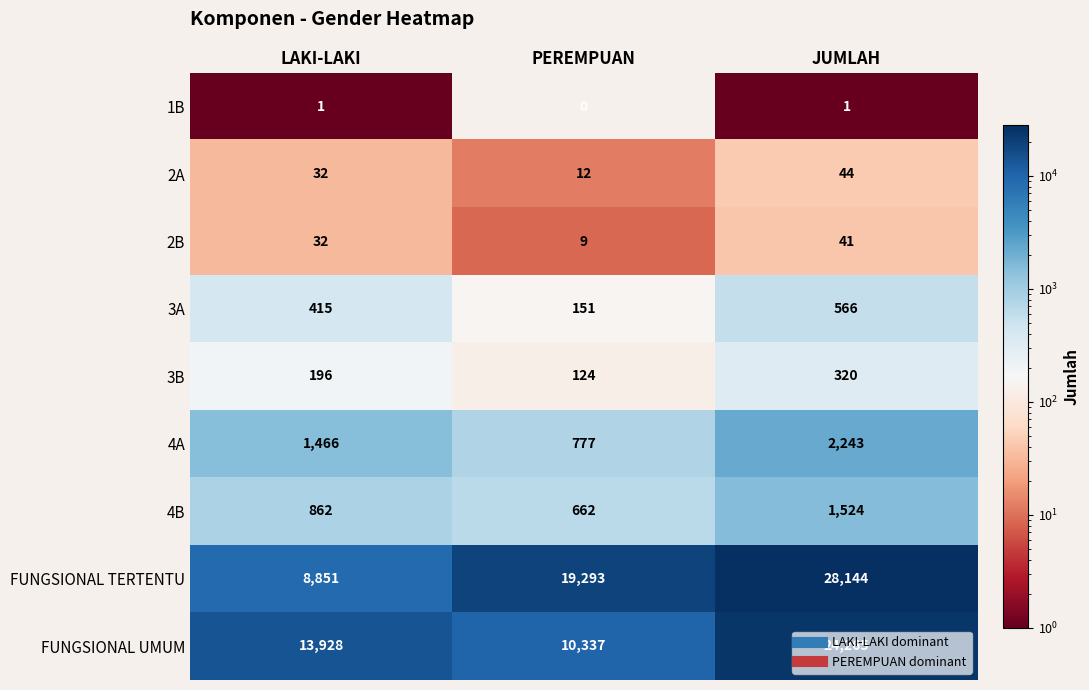

Which label corresponds to the smallest value in the chart?

PEREMPUAN